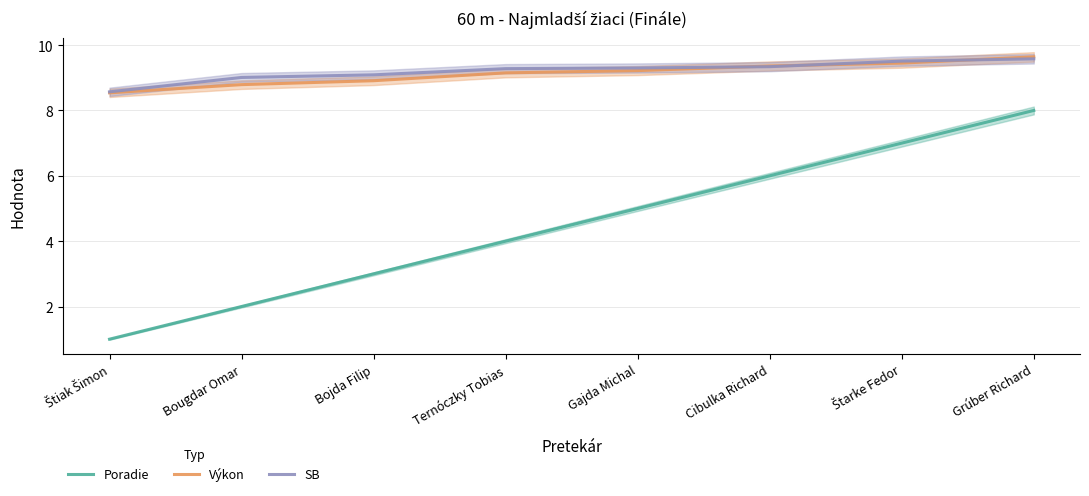

How many intersections are there between SB and Výkon?

3